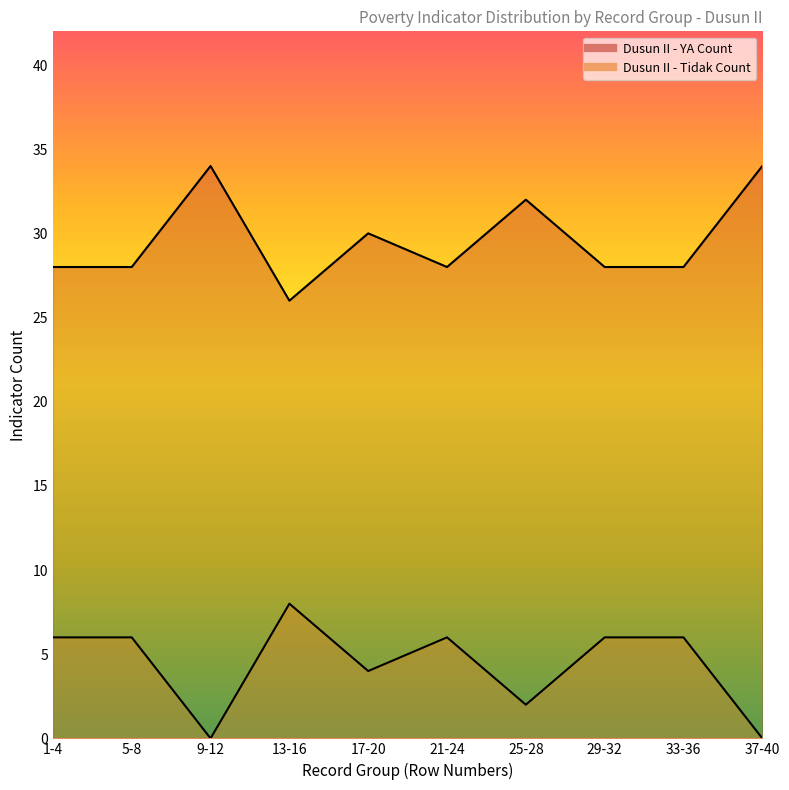

Which series has the largest total across all categories?

Dusun II - YA Count